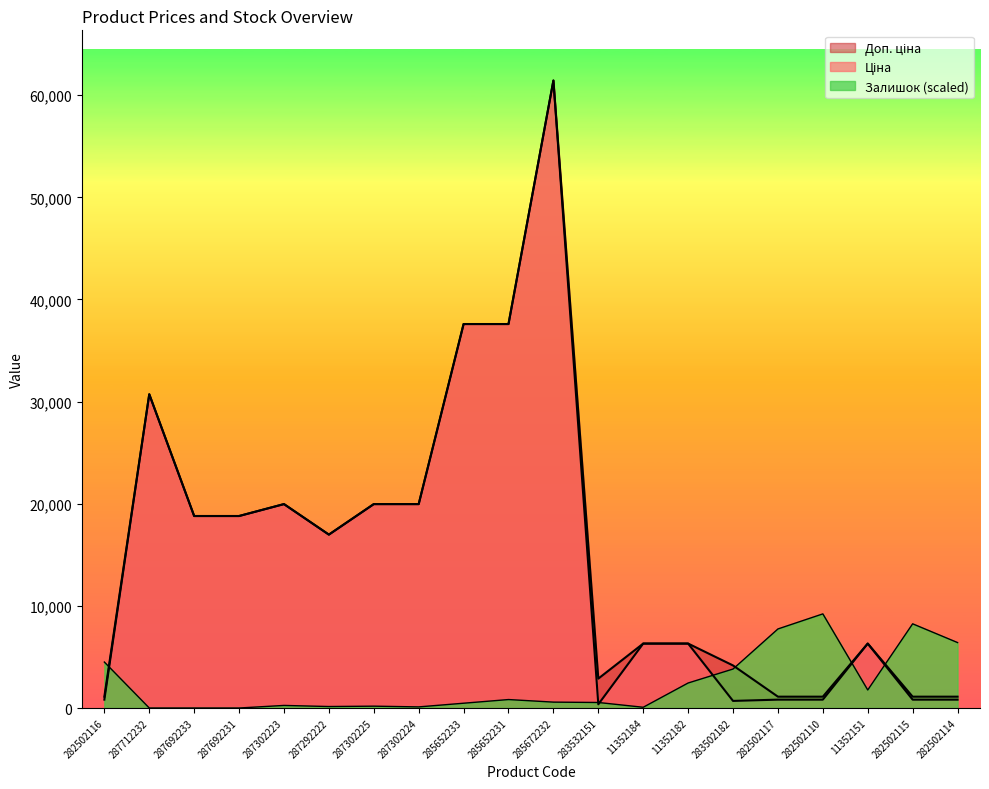

Reading left to right, what are all the values shown in this chart?

Ціна: 818.5	30717.1	18796.8	18796.8	19964.2	16976.3	19964.2	19964.2	37593.6	37593.6	61434.3	359.9	6308.8	6308.8	694.3	818.5	818.5	6308.8	818.5	818.5
Доп. ціна: 1109.2	30717.1	18796.8	18796.8	19964.2	16976.3	19964.2	19964.2	37593.6	37593.6	61434.3	2878.8	6308.8	6308.8	4165.6	1109.2	1109.2	6308.8	1109.2	1109.2
Залишок: 4499.6	0.0	0.0	0.0	252.0	144.0	180.0	108.0	468.0	827.9	575.9	539.9	72.0	2447.8	3815.6	7739.3	9215.1	1763.8	8243.2	6407.4